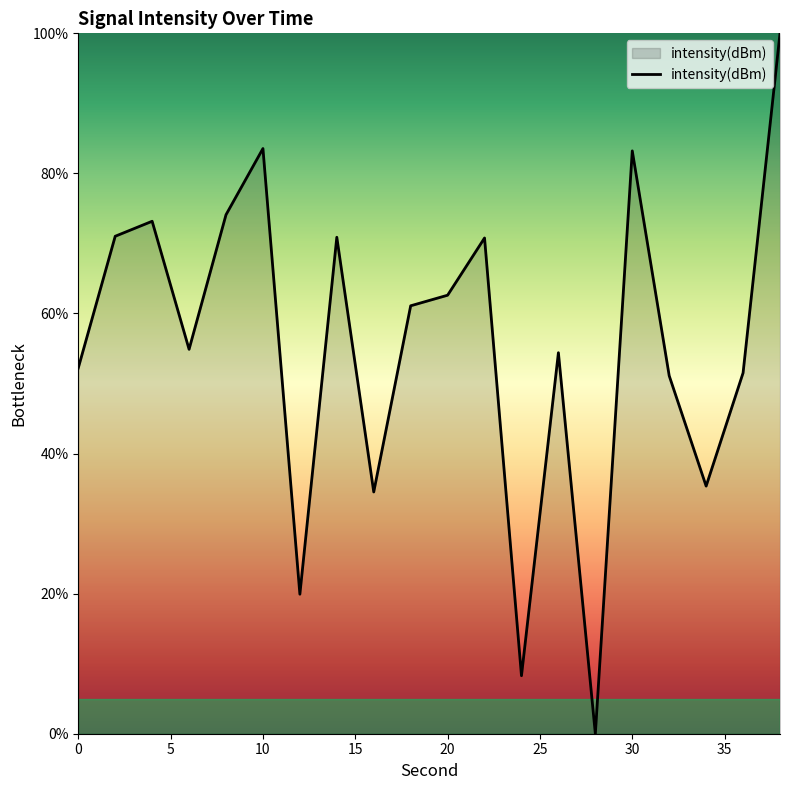

What is the difference between the maximum and minimum values?

100.0